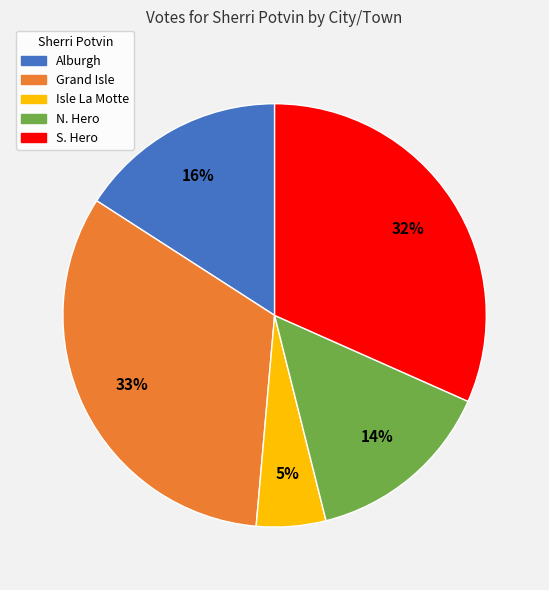

Which slice is the largest?

Grand Isle